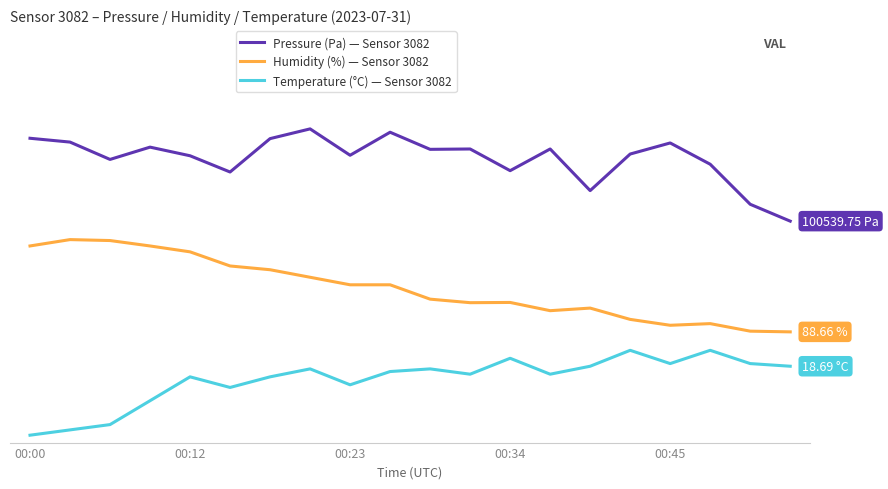

What are all the series names shown in the legend?

Pressure (Pa) — Sensor 3082, Humidity (%) — Sensor 3082, Temperature (°C) — Sensor 3082